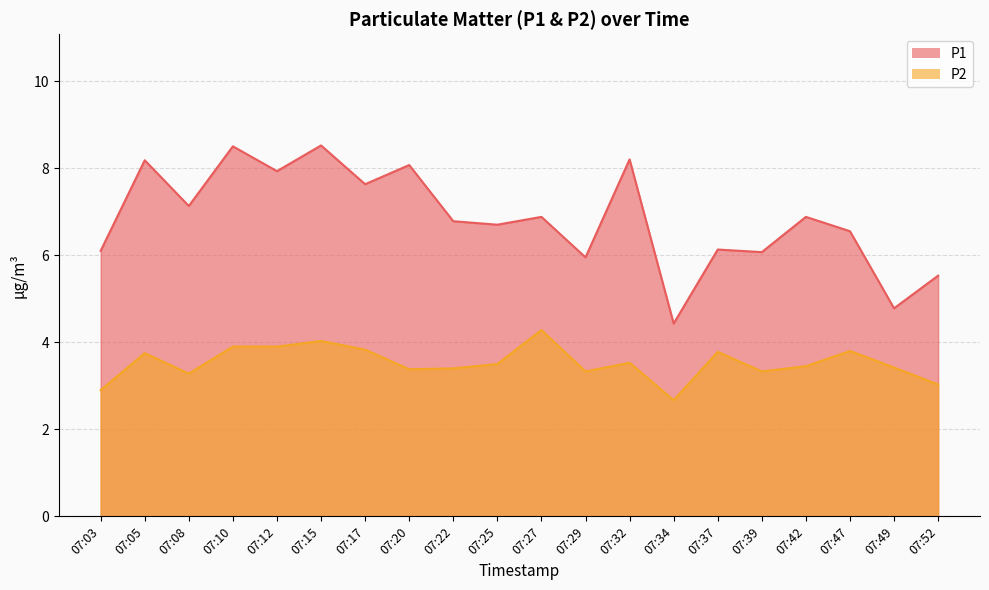

True or false: P2 has more than 1 interior local peaks.

True